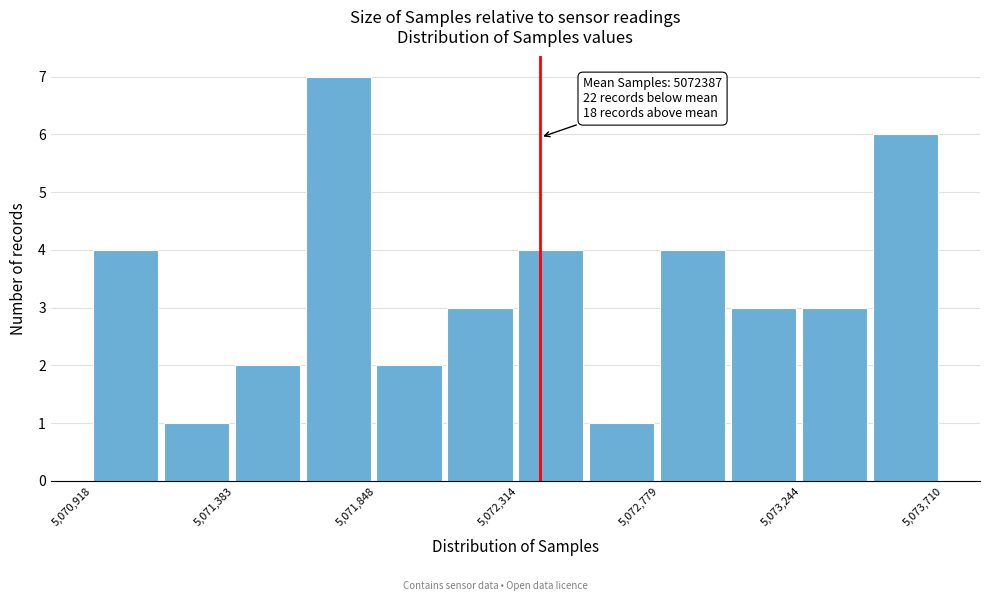

Over which range of the x-axis is the bar tallest?

5071600 to 5071850